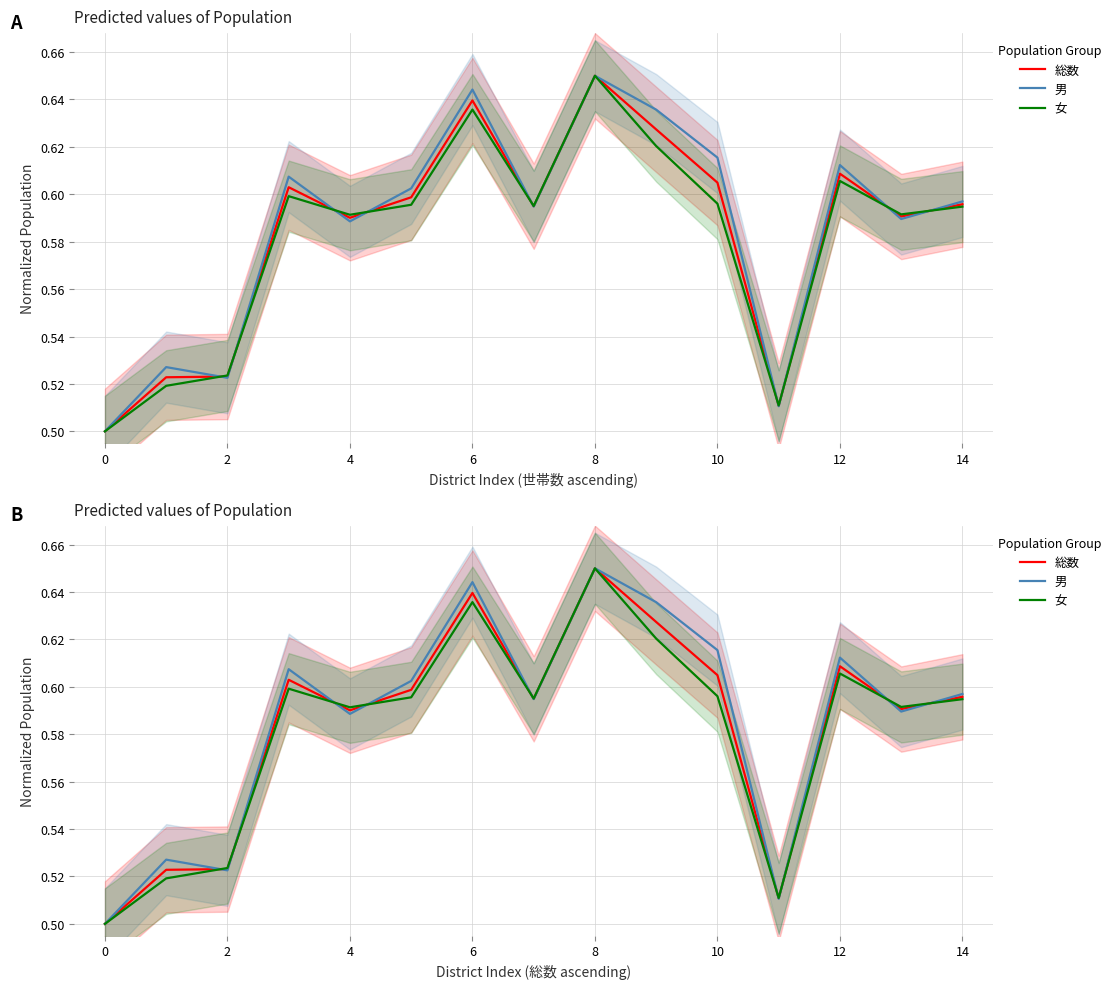

What is the average value of the 男 series?

0.6